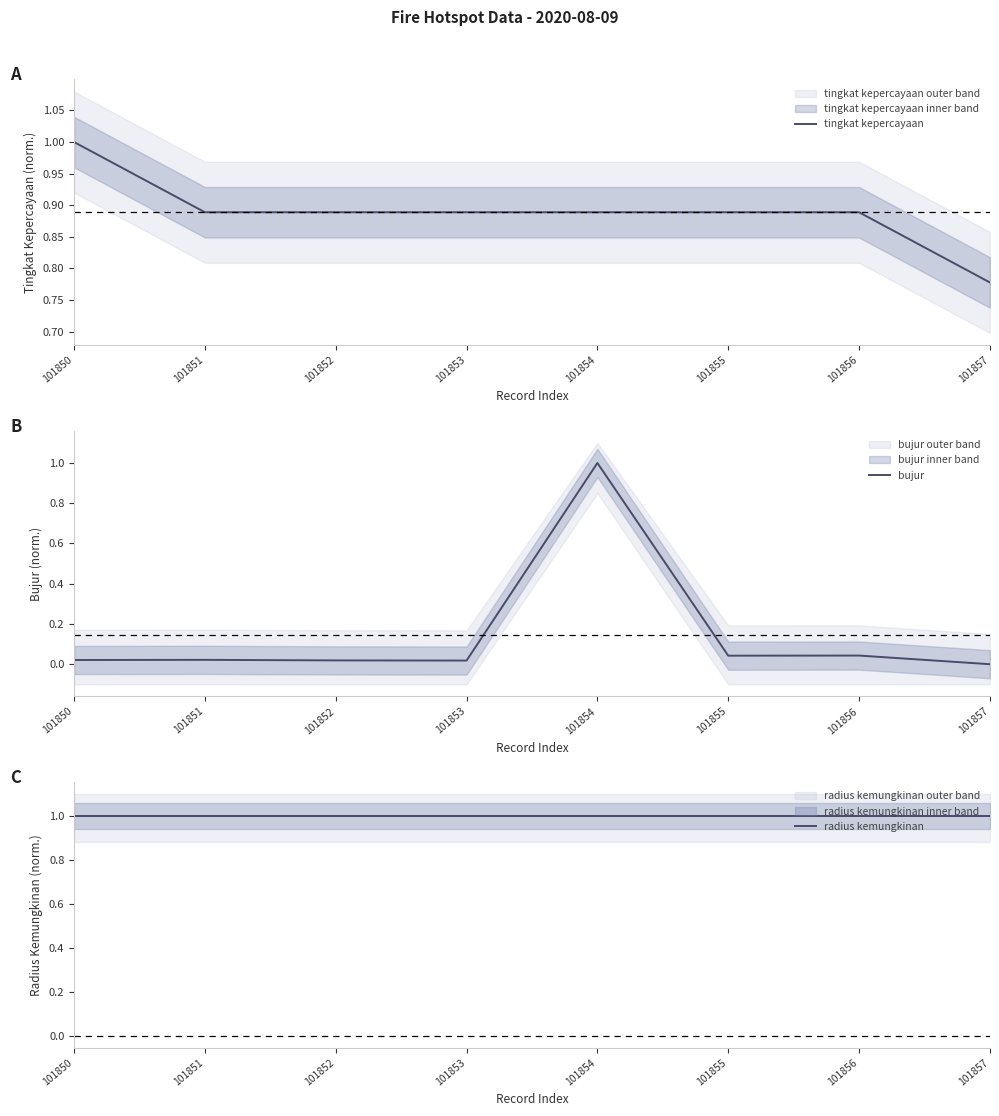

Count the tingkat kepercayaan values in the range 0 to 1.

8